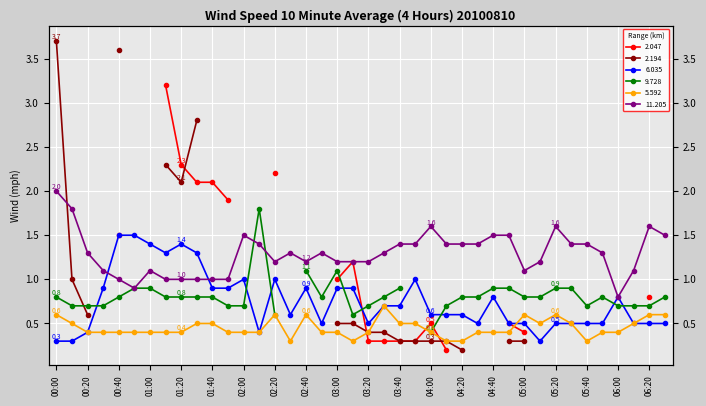

Between which two adjacent categories do 6.035 and 5.592 first intersect?

04:50 and 05:00